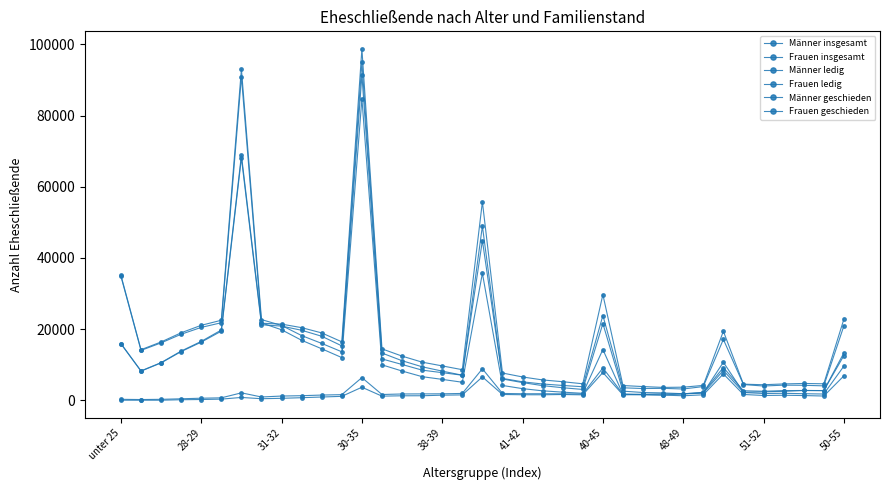

How many series are shown in this chart?

6